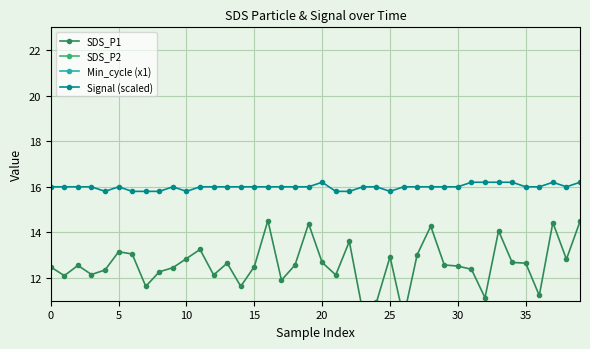

Which series has the widest spread of values?

SDS_P1